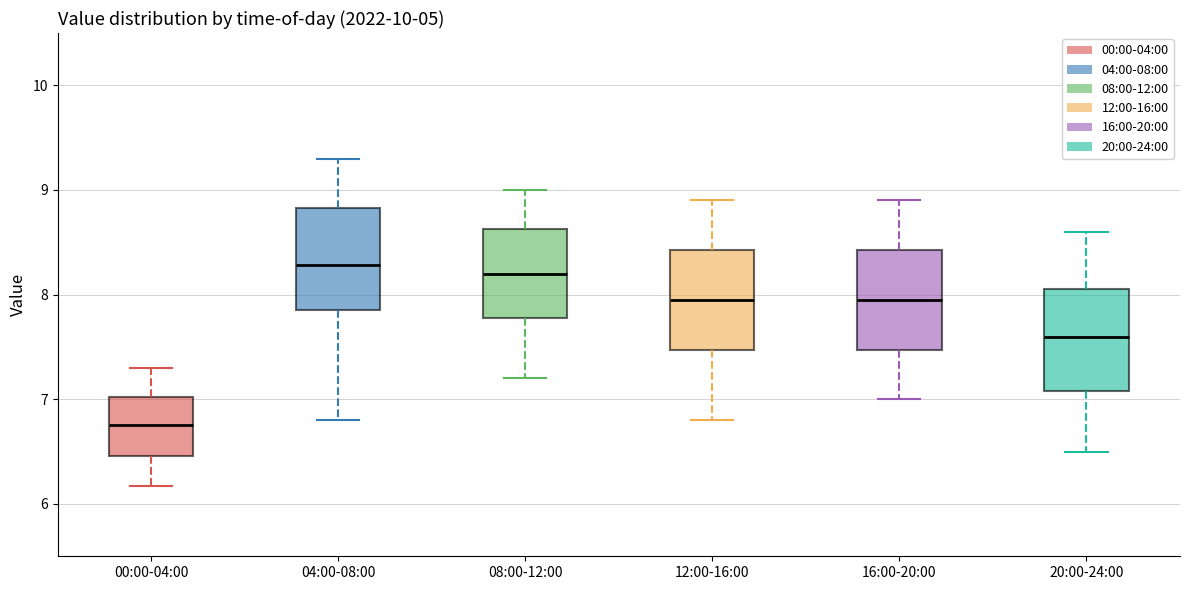

Reading left to right, transcribe this box plot: for each box, give where its median line is, the range the box spans, and where its two whiskers end, as read against the y-axis. The values are not printed on the chart, so give them approximately, as read against the axis.

00:00-04:00: median 6.8, box 6.5 to 7.0, whiskers 6.2 to 7.3
04:00-08:00: median 8.3, box 7.9 to 8.8, whiskers 6.8 to 9.3
08:00-12:00: median 8.2, box 7.8 to 8.6, whiskers 7.2 to 9.0
12:00-16:00: median 8.0, box 7.5 to 8.4, whiskers 6.8 to 8.9
16:00-20:00: median 8.0, box 7.5 to 8.4, whiskers 7.0 to 8.9
20:00-24:00: median 7.6, box 7.1 to 8.1, whiskers 6.5 to 8.6